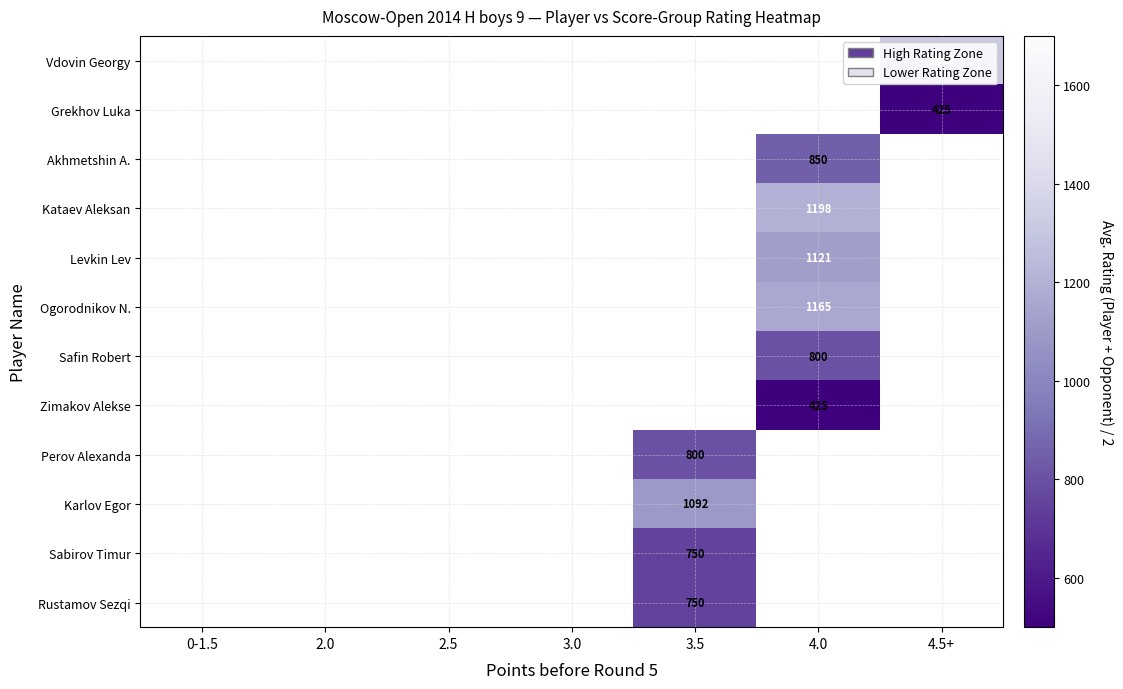

What is the greatest value displayed?

1318.0